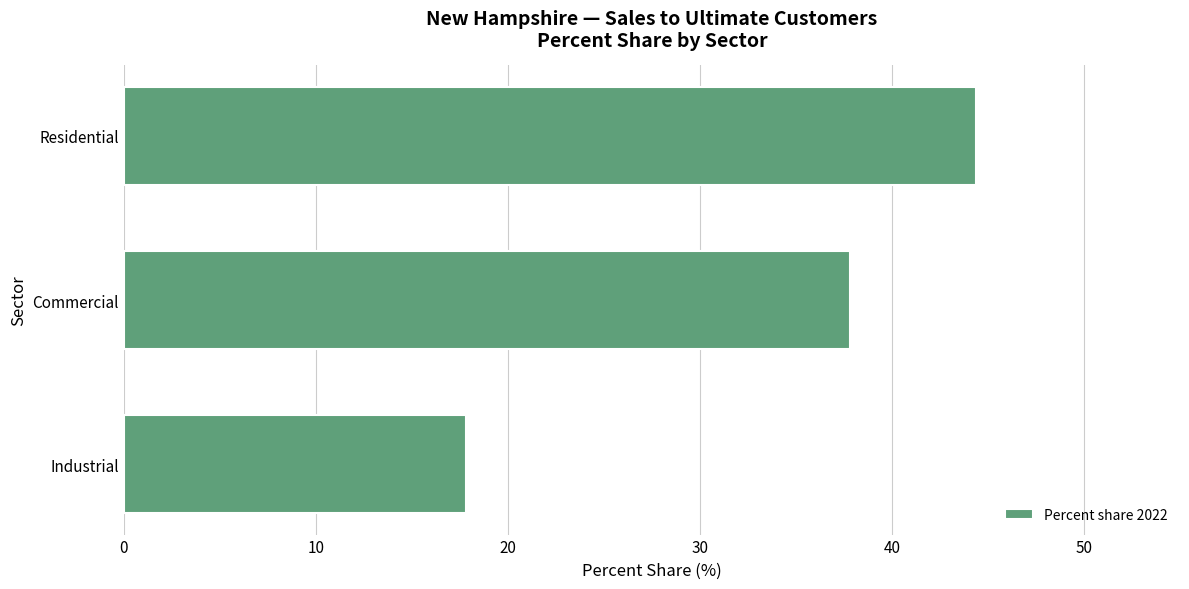

Rank the categories by value from highest to lowest.

Residential, Commercial, Industrial